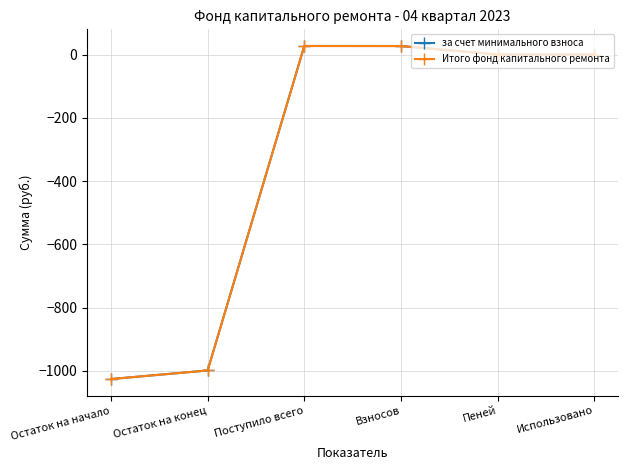

Does the chart display data point markers on the line(s)?

Yes